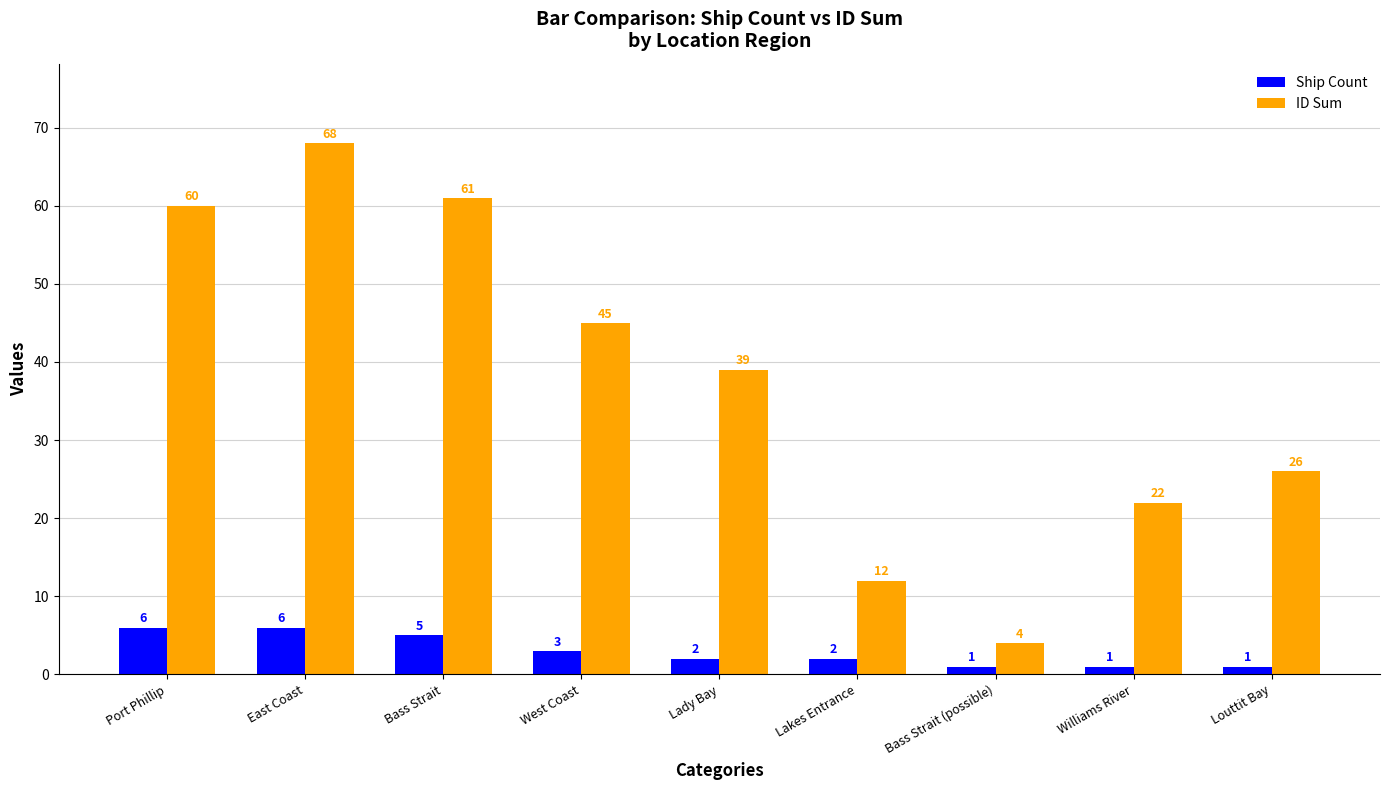

Reading right to left, transcribe all the data shown in this chart.

Ship Count: 1	1	1	2	2	3	5	6	6
ID Sum: 26	22	4	12	39	45	61	68	60